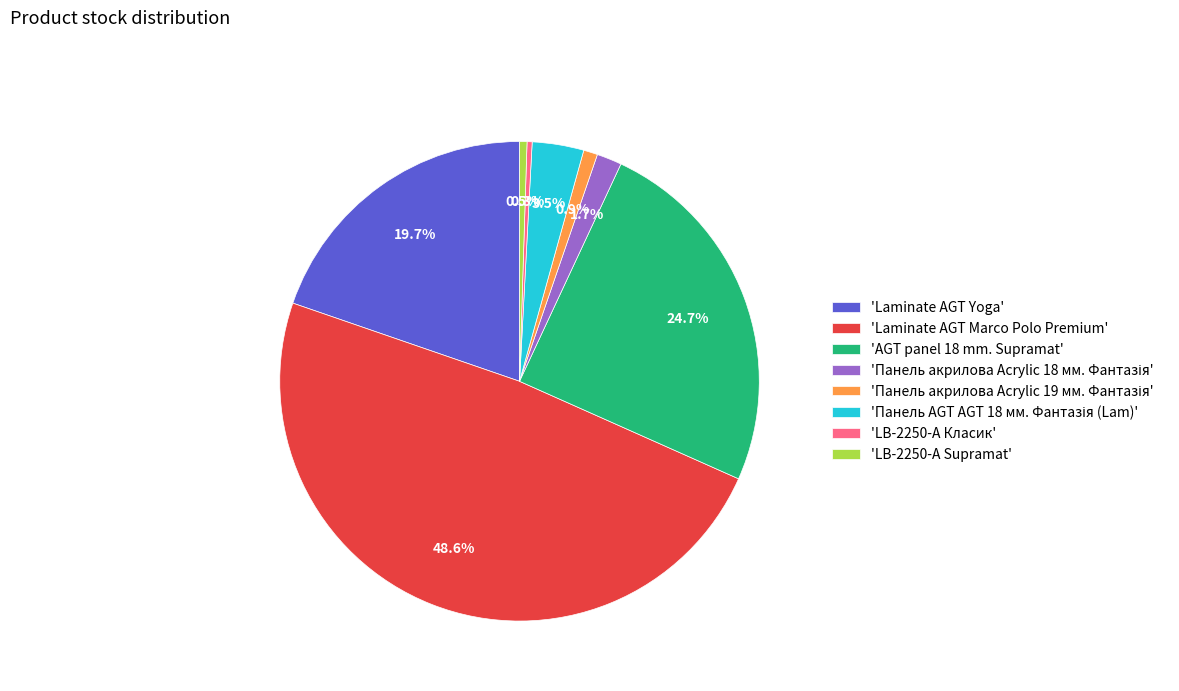

Which slice is the largest?

'Laminate AGT Marco Polo Premium'